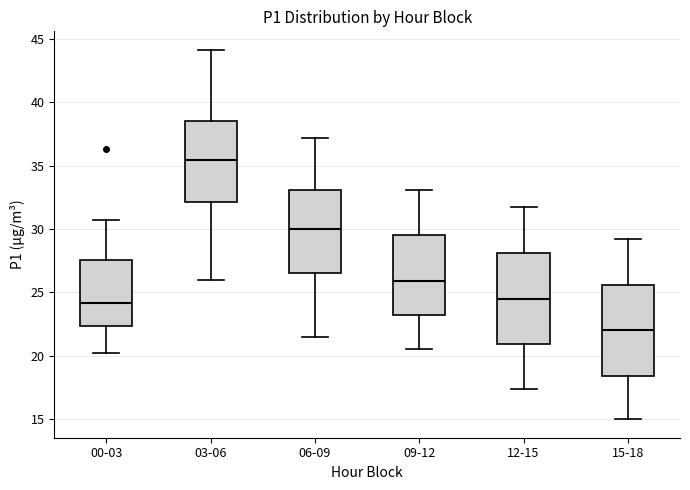

Reading left to right, read every box against the y-axis: the position of its median line, the range the box covers, and the ends of its whiskers. The values are not printed on the chart, so give them approximately, as read against the axis.

00-03: median 24.0, box 22.5 to 27.5, whiskers 20.0 to 30.5
03-06: median 35.5, box 32.0 to 38.5, whiskers 26.0 to 44.0
06-09: median 30.0, box 26.5 to 33.0, whiskers 21.5 to 37.0
09-12: median 26.0, box 23.0 to 29.5, whiskers 20.5 to 33.0
12-15: median 24.5, box 21.0 to 28.0, whiskers 17.5 to 31.5
15-18: median 22.0, box 18.5 to 25.5, whiskers 15.0 to 29.0